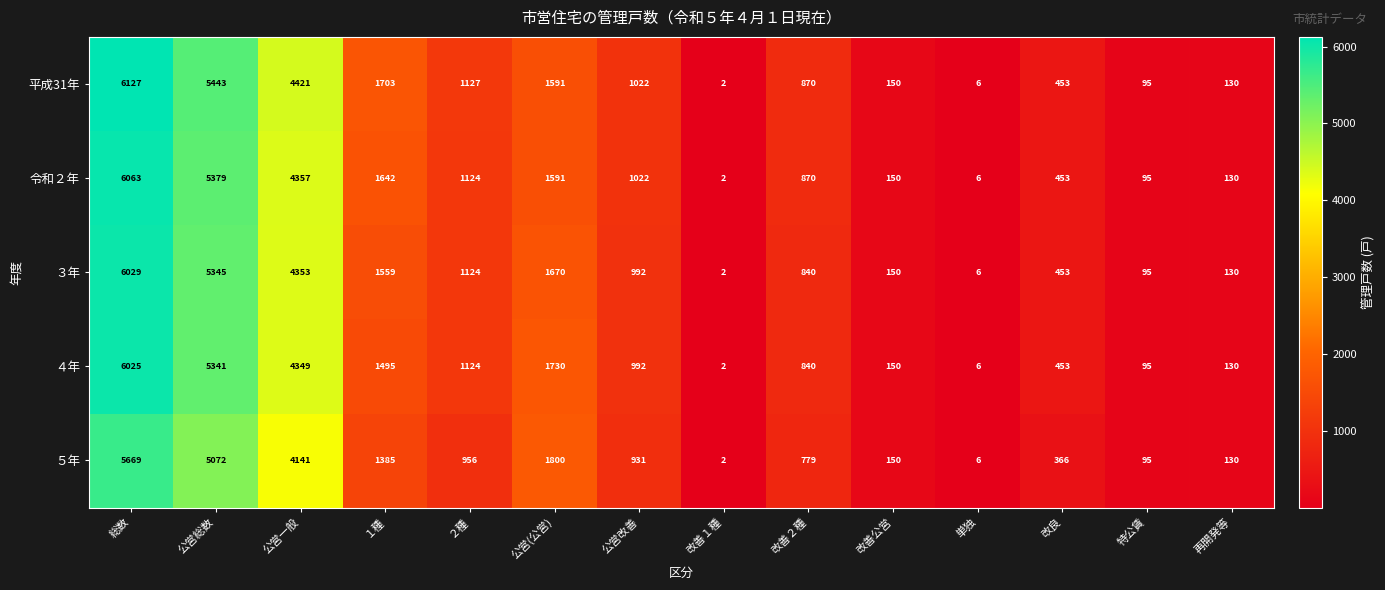

What is the spread (max minus min) of values at ２種?

171